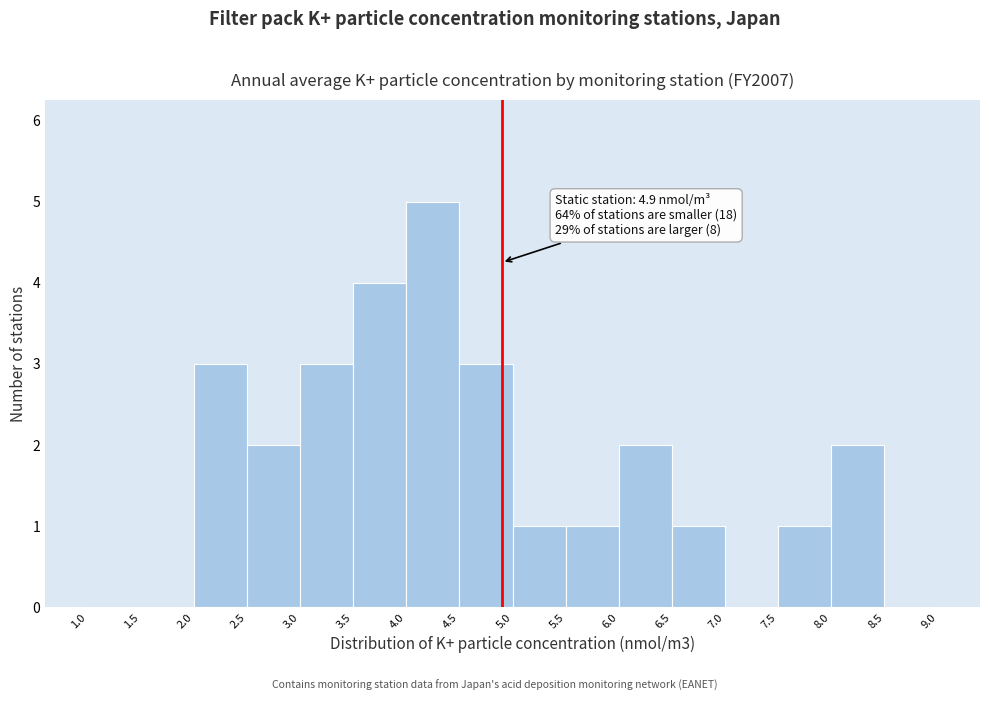

Over which range of the x-axis is the bar tallest?

4.0 to 4.5